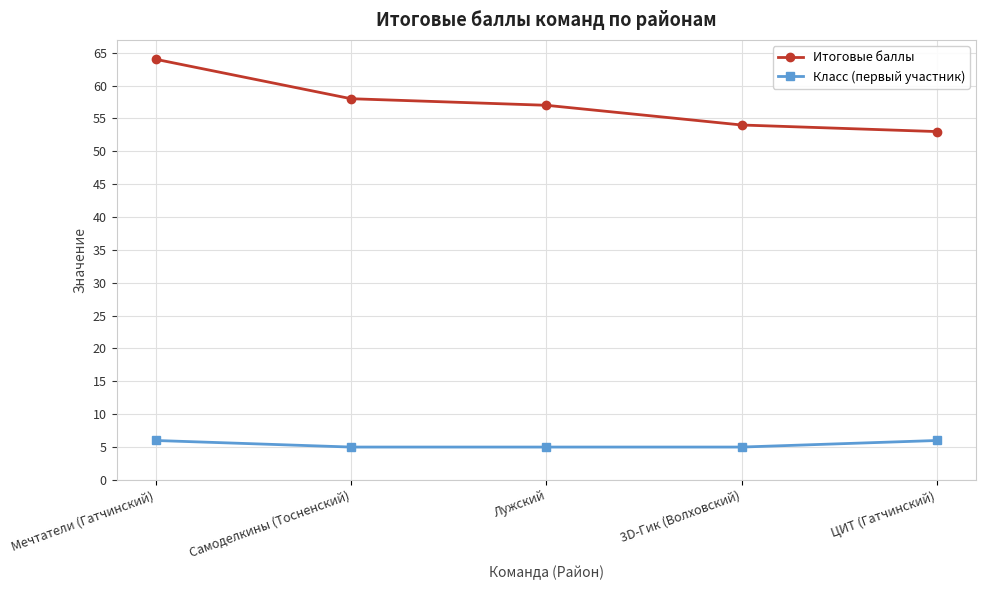

Reading right to left, transcribe all the data shown in this chart.

Итоговые баллы: ЦИТ (Гатчинский)=53	3D-Гик (Волховский)=54	Лужский=57	Самоделкины (Тосненский)=58	Мечтатели (Гатчинский)=64
Класс (первый участник): ЦИТ (Гатчинский)=6	3D-Гик (Волховский)=5	Лужский=5	Самоделкины (Тосненский)=5	Мечтатели (Гатчинский)=6